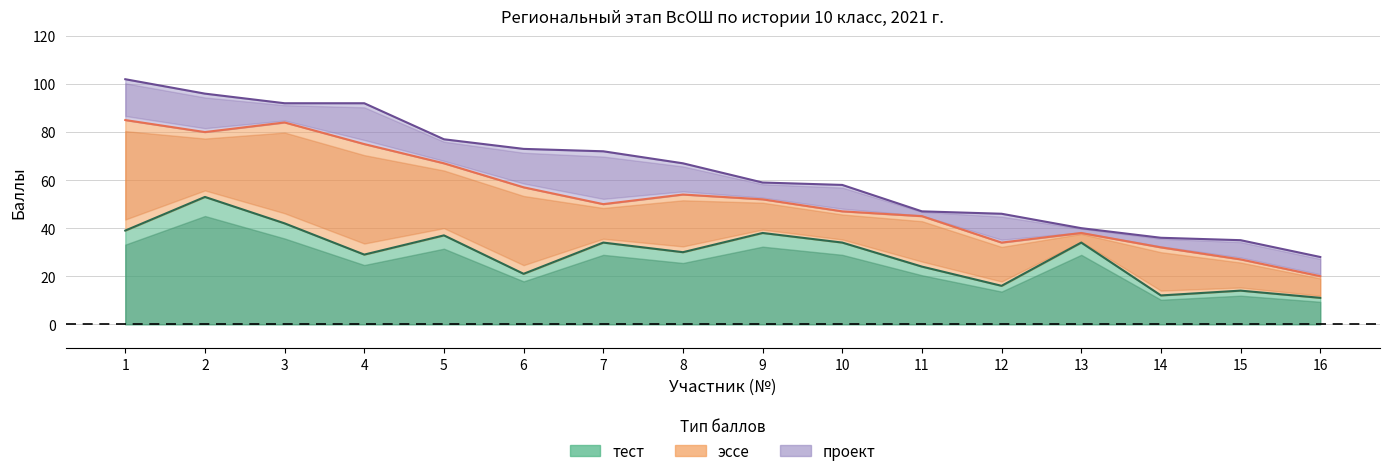

What is the value of the тест point at the 14th from the left?

12